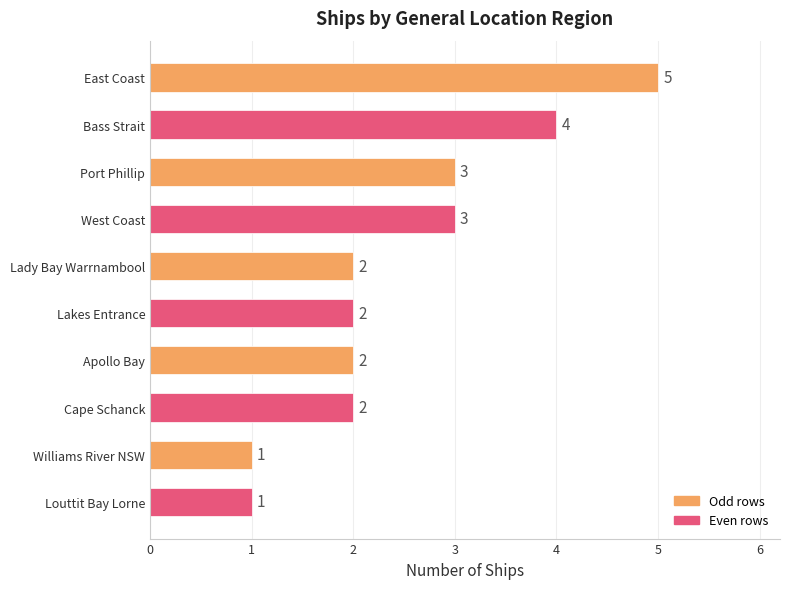

Is it true that the value at Apollo Bay is 1?

False